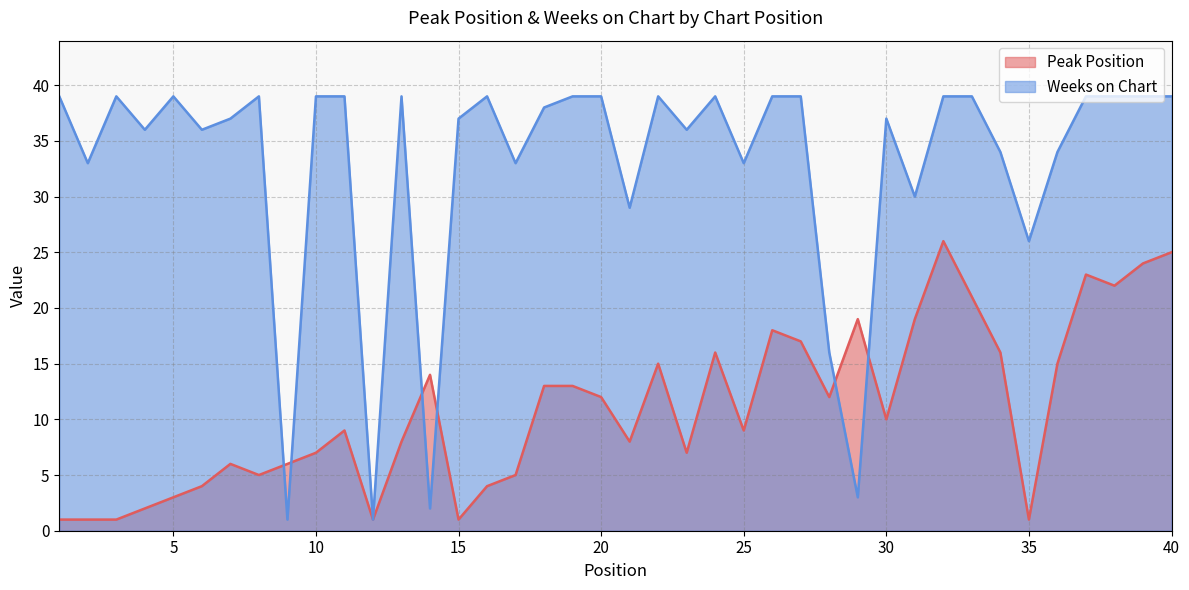

What is the value of the Weeks on Chart point at the 14th from the left?

2